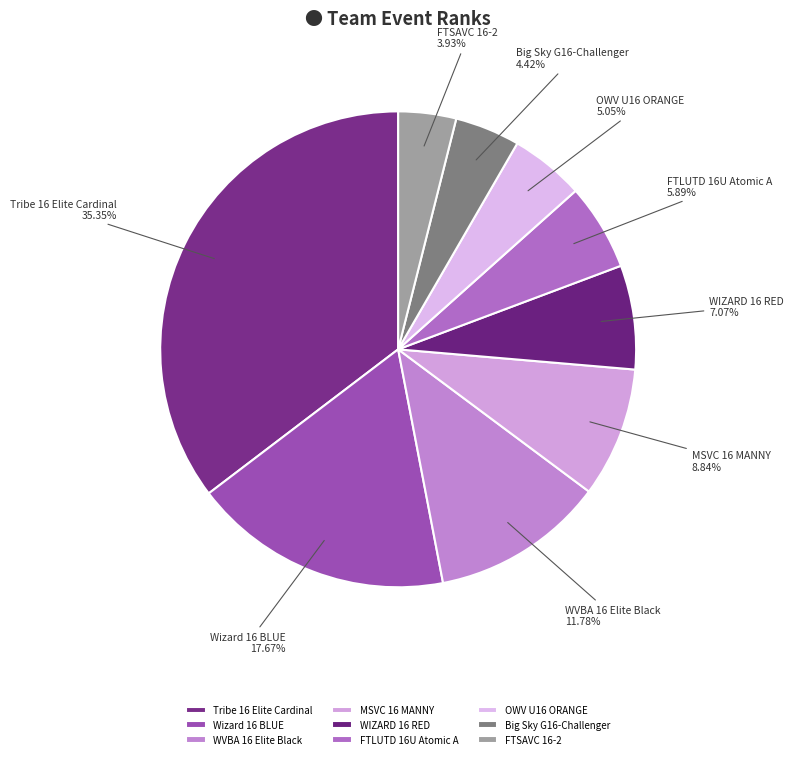

Combined, what portion of the pie is Big Sky G16-Challenger and WVBA 16 Elite Black?

16.2%